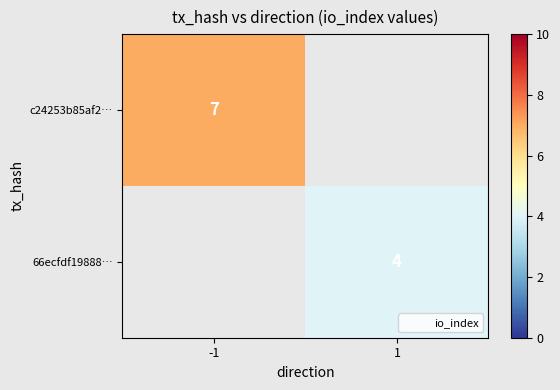

True or false: c24253b85af2… has a value of 7.0 at -1.

True